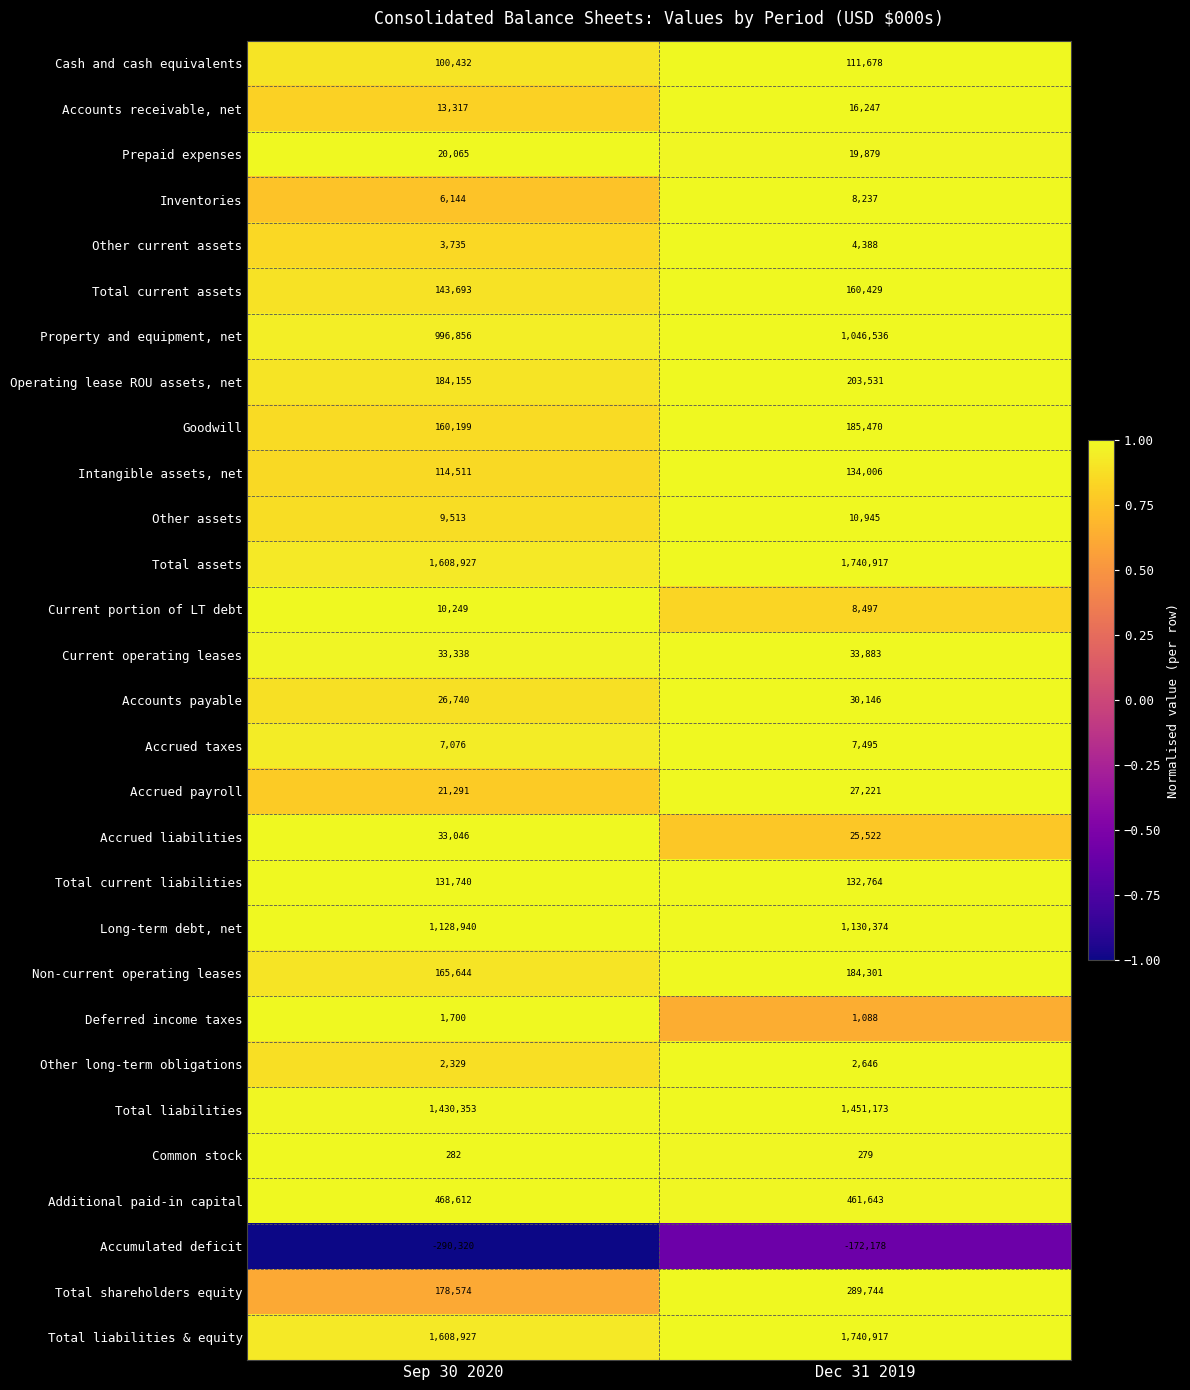

What is the greatest value displayed?

1740917